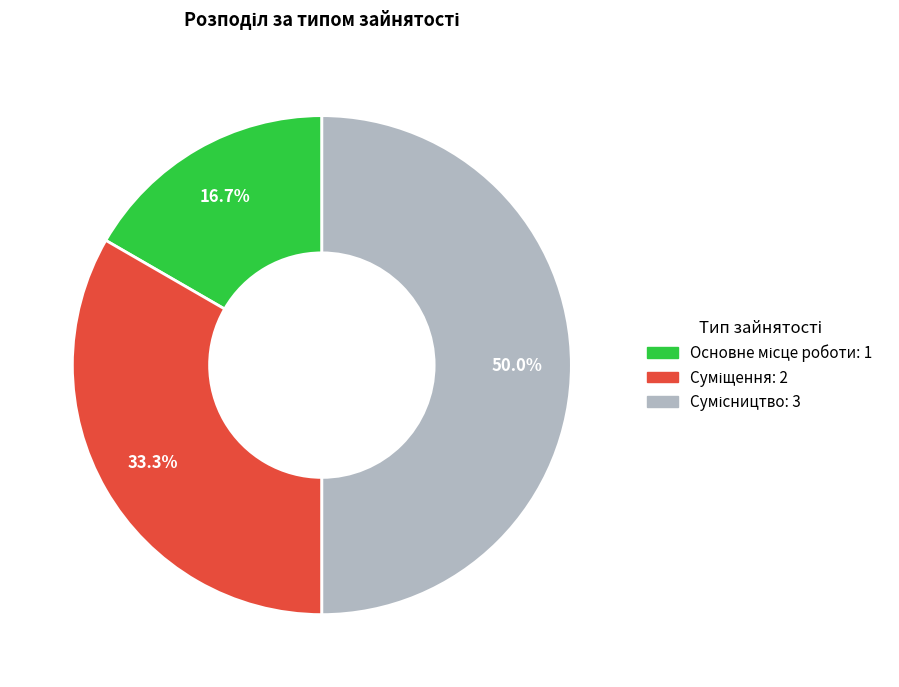

How many segments does this pie chart have?

3